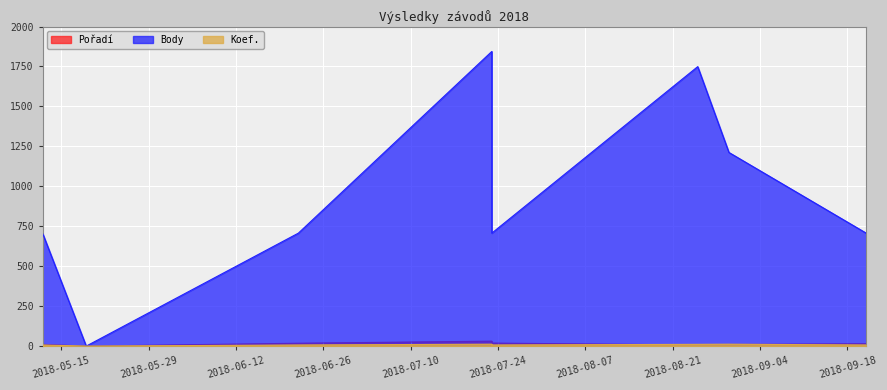

What is the label of the 1st point from the right?

2018-09-21